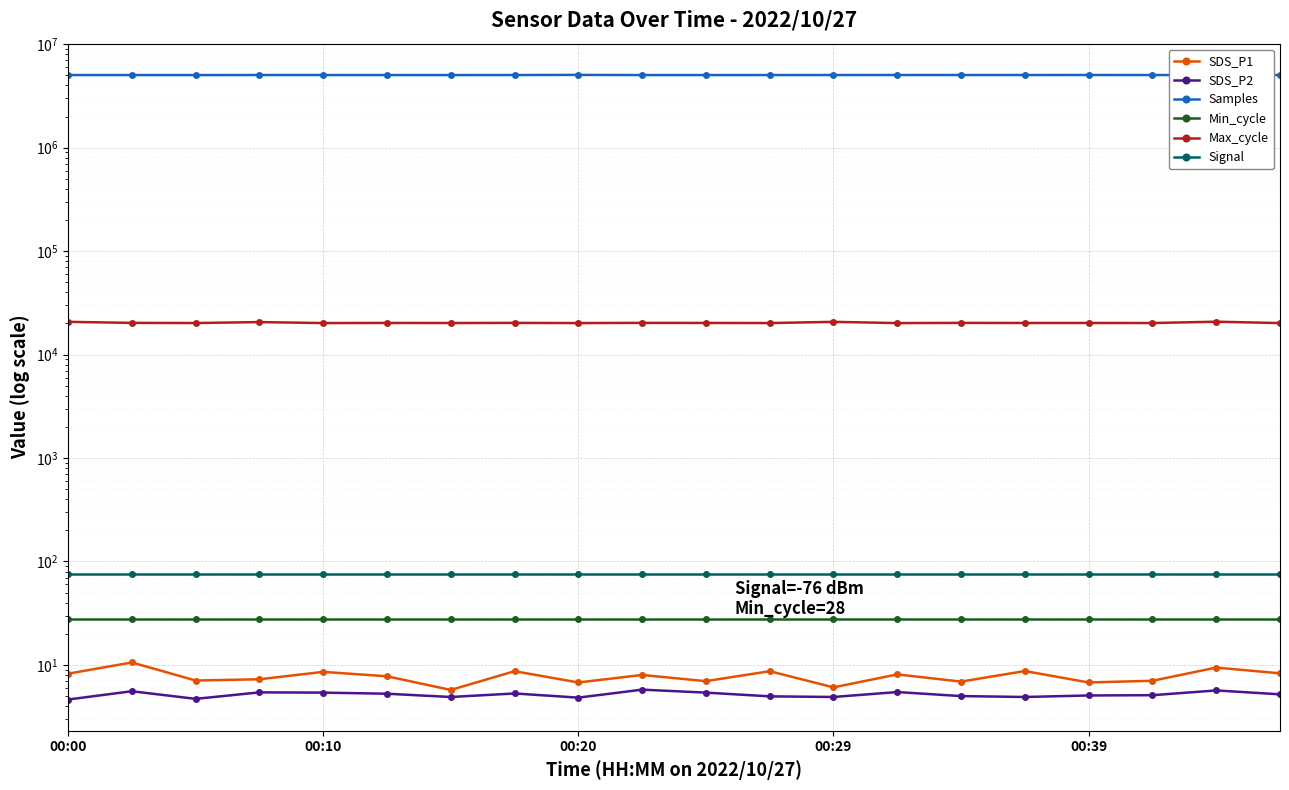

At which label does SDS_P2 first exceed 5?

00:10